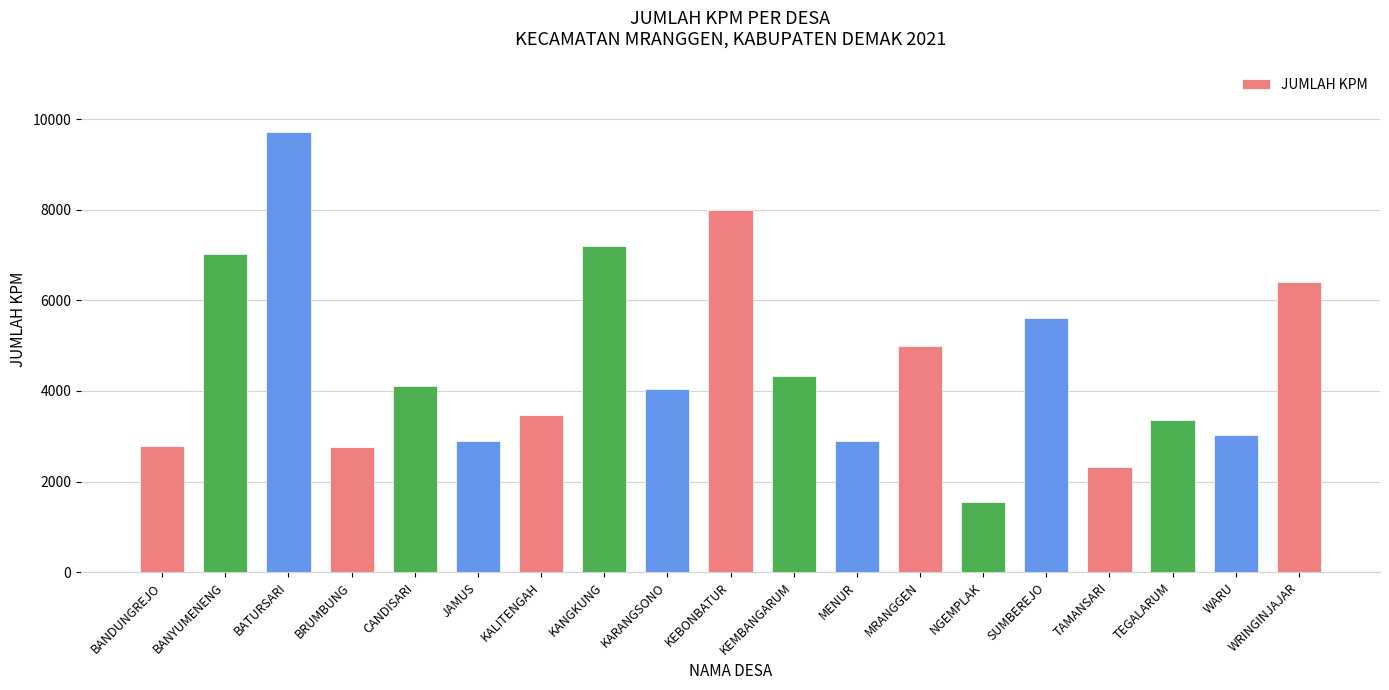

What is the difference between the values at KEBONBATUR and TEGALARUM?

4626